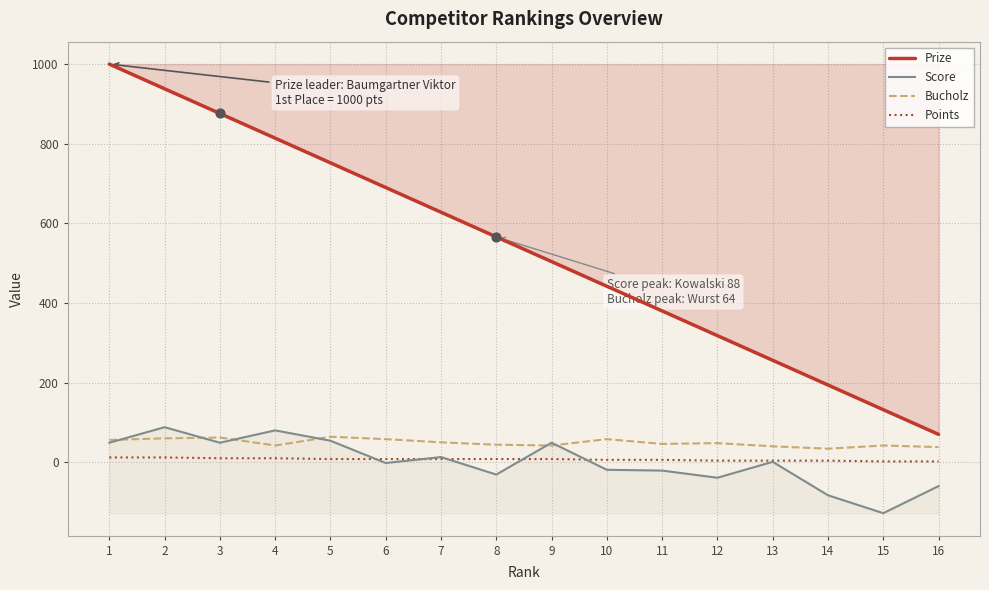

Which series has the widest spread of Y values?

Prize